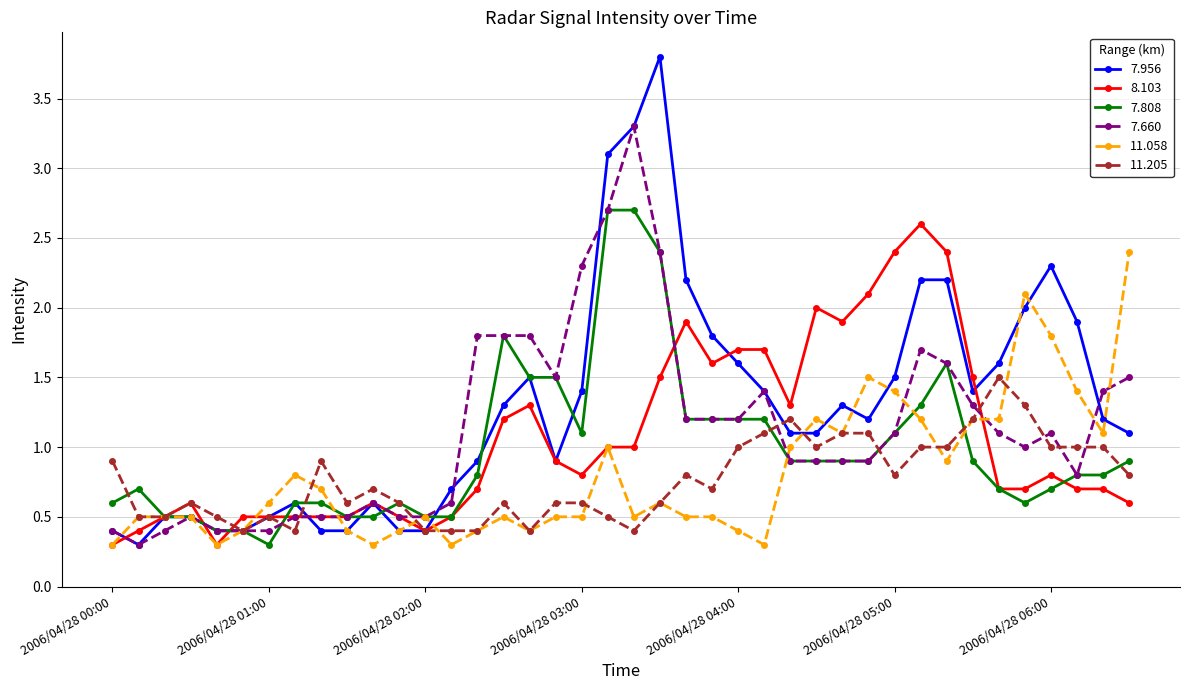

What is the value of the 7.956 point at the 13th from the left?

0.4